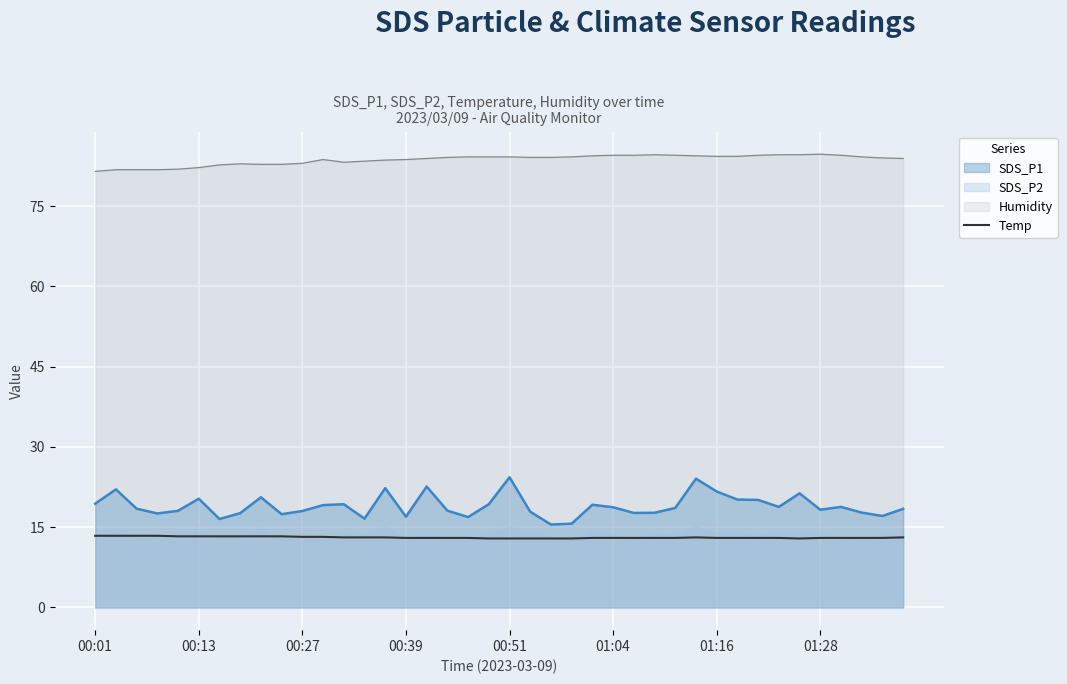

How many lines are shown in the chart?

4